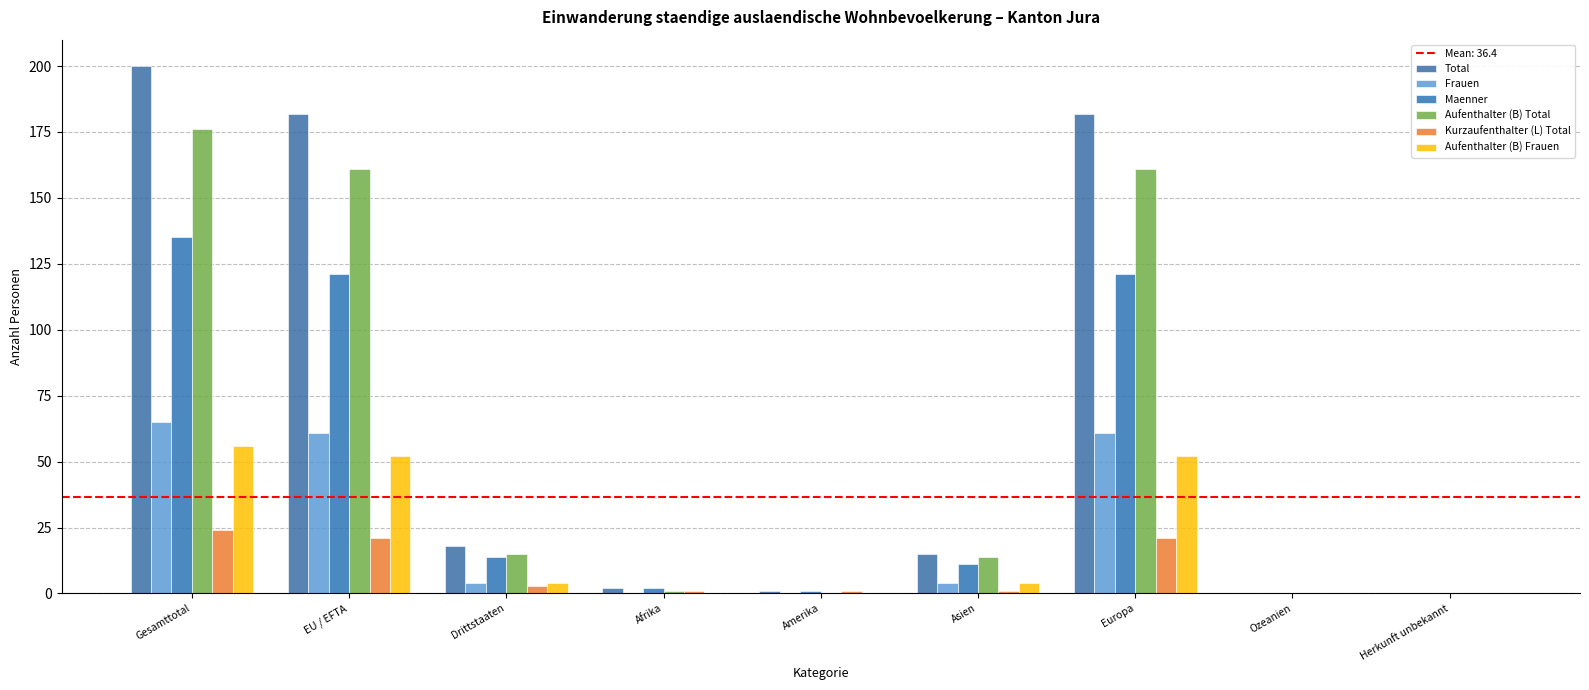

What is the average value of the Frauen series?

22